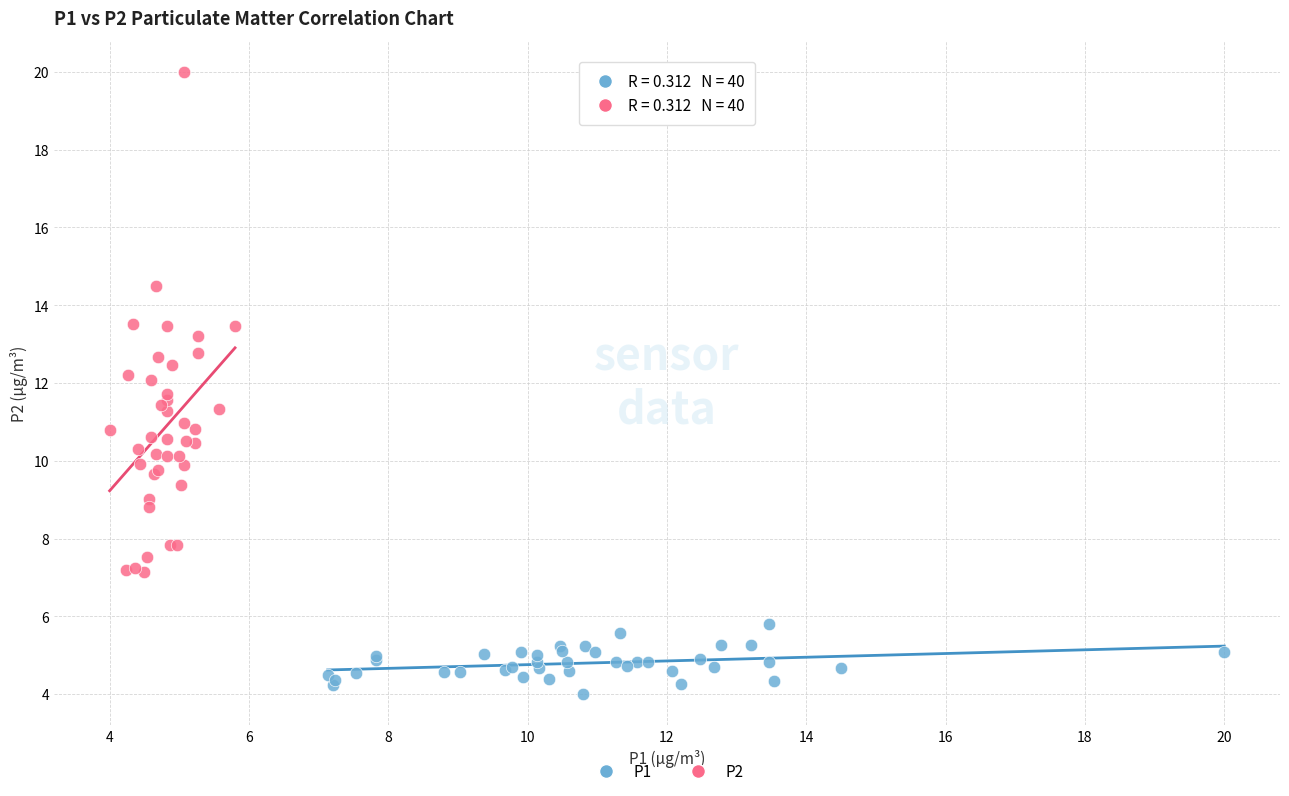

Which series reaches the minimum Y coordinate?

P1